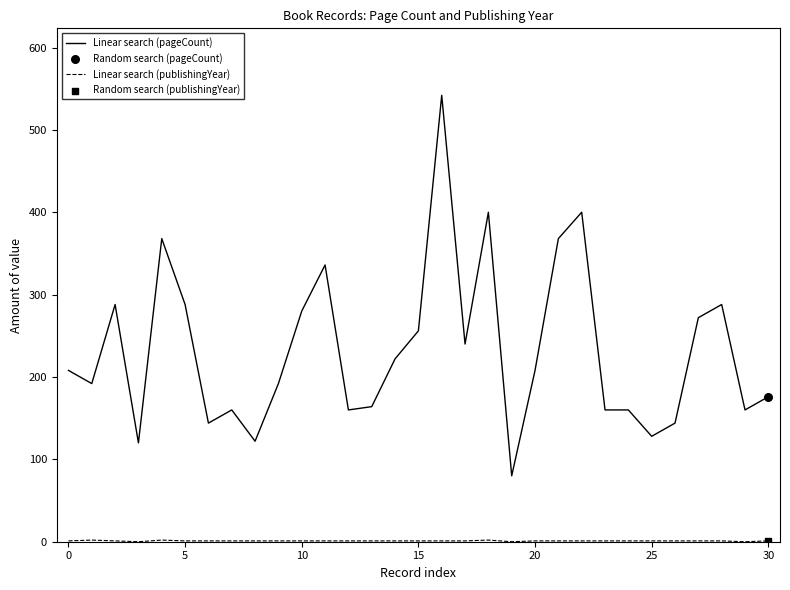

Which series has the largest total across all categories?

Linear search (pageCount)